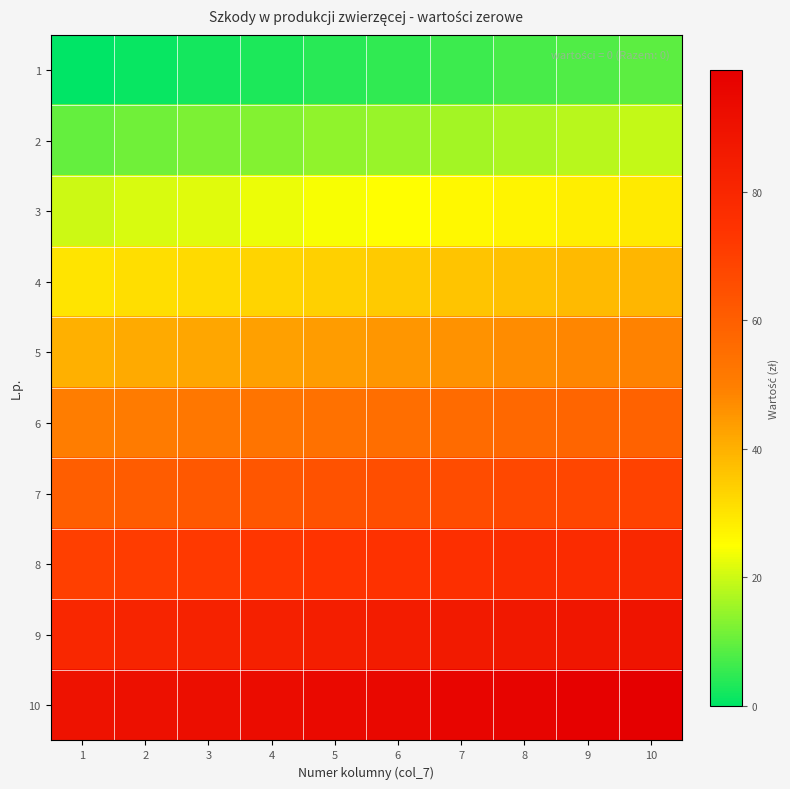

Reading left to right, what are all the values shown in this chart?

1: 1=0	2=1	3=2	4=3	5=4	6=5	7=6	8=7	9=8	10=9
2: 1=10	2=11	3=12	4=13	5=14	6=15	7=16	8=17	9=18	10=19
3: 1=20	2=21	3=22	4=23	5=24	6=25	7=26	8=27	9=28	10=29
4: 1=30	2=31	3=32	4=33	5=34	6=35	7=36	8=37	9=38	10=39
5: 1=40	2=41	3=42	4=43	5=44	6=45	7=46	8=47	9=48	10=49
6: 1=50	2=51	3=52	4=53	5=54	6=55	7=56	8=57	9=58	10=59
7: 1=60	2=61	3=62	4=63	5=64	6=65	7=66	8=67	9=68	10=69
8: 1=70	2=71	3=72	4=73	5=74	6=75	7=76	8=77	9=78	10=79
9: 1=80	2=81	3=82	4=83	5=84	6=85	7=86	8=87	9=88	10=89
10: 1=90	2=91	3=92	4=93	5=94	6=95	7=96	8=97	9=98	10=99